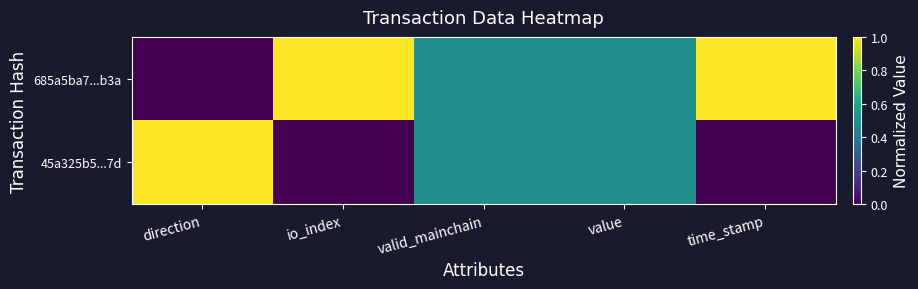

Rank the series by their maximum value, from lowest to highest.

685a5ba7...b3a, 45a325b5...7d